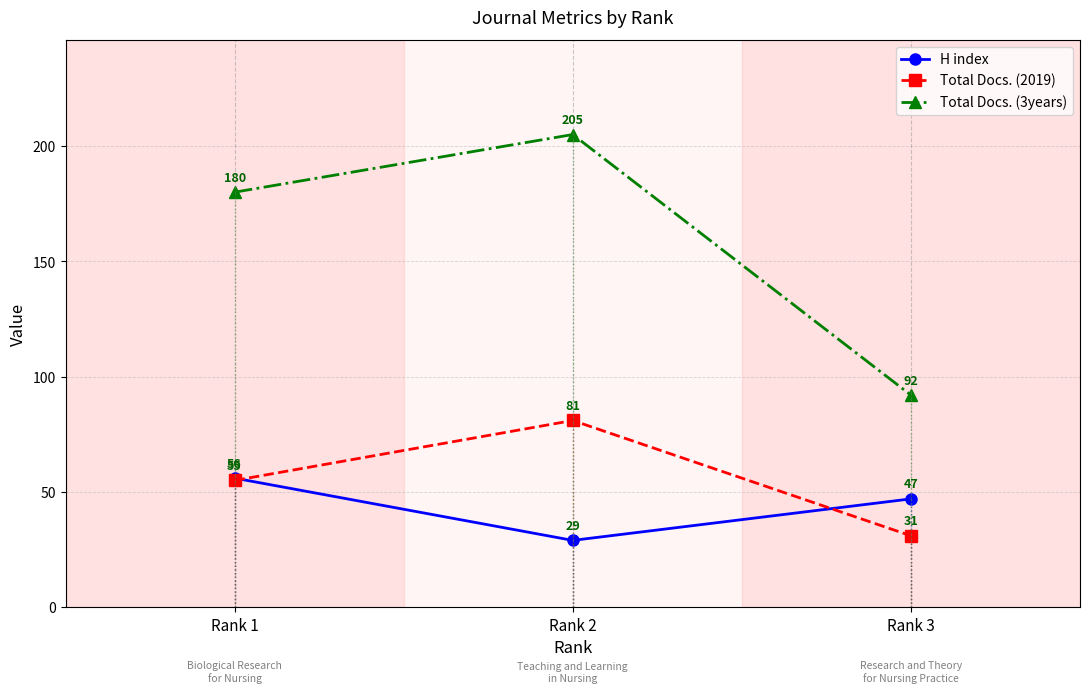

Rank the series by their maximum value, from lowest to highest.

H index, Total Docs. (2019), Total Docs. (3years)